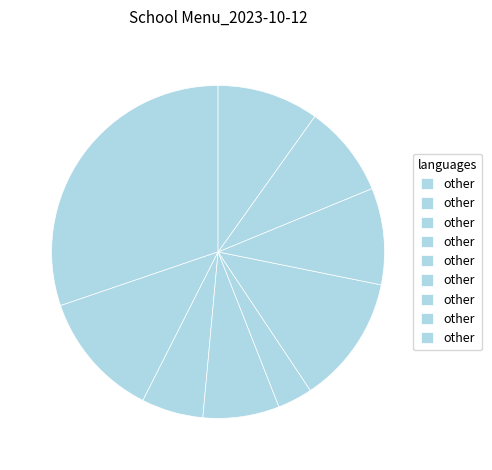

Count the number of slices in the pie.

9